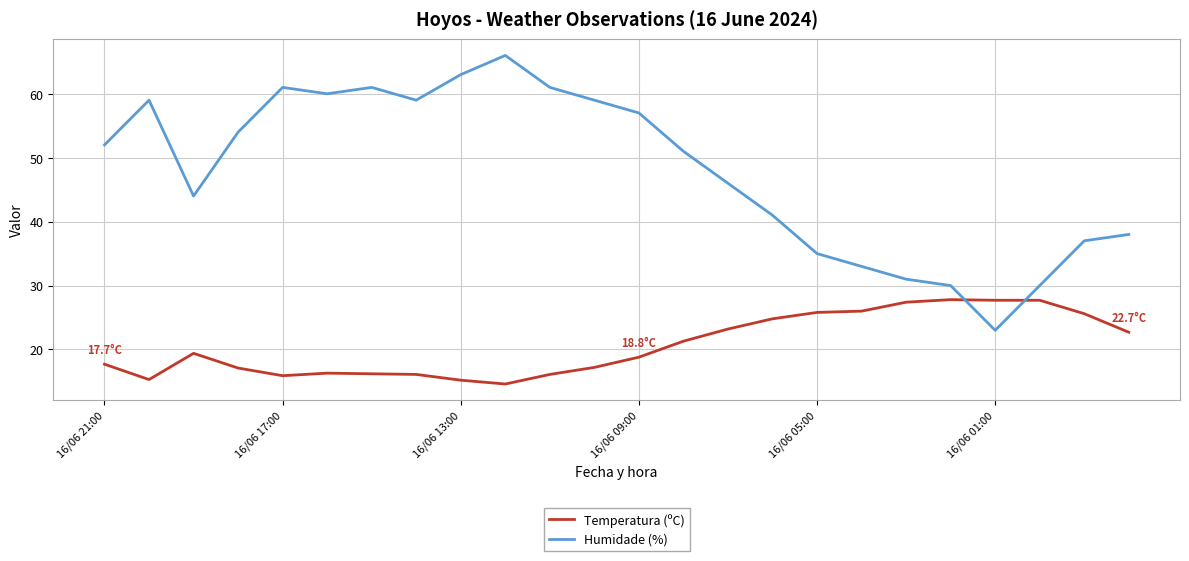

After their last crossing, which series has the higher values: Temperatura (ºC) or Humidade (%)?

Humidade (%)